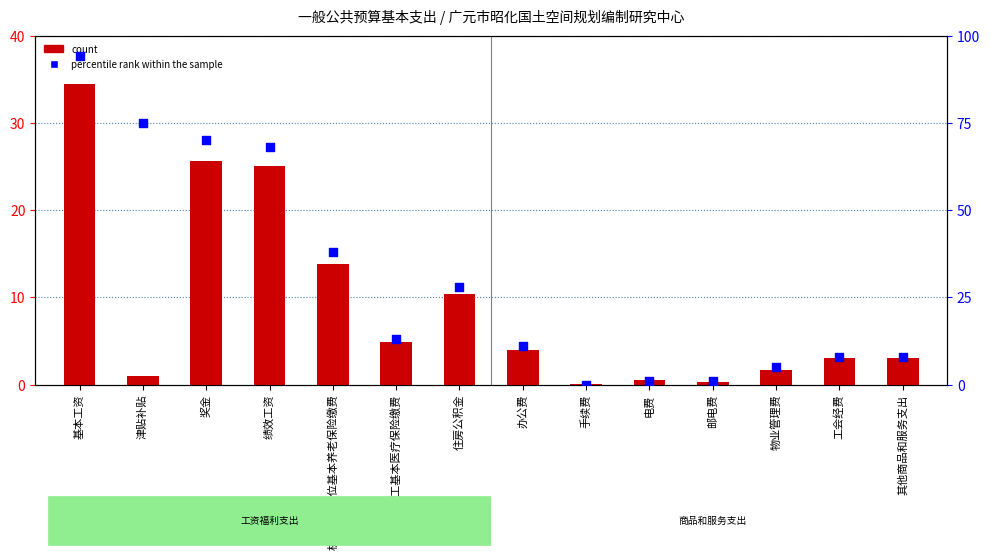

Which series contains the highest Y value?

percentile rank within the sample